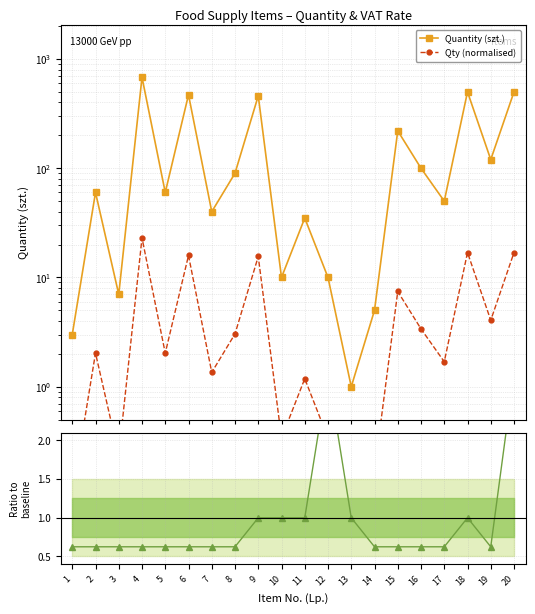

Is it true that Quantity (szt.) equals 206.1 at 18?

False